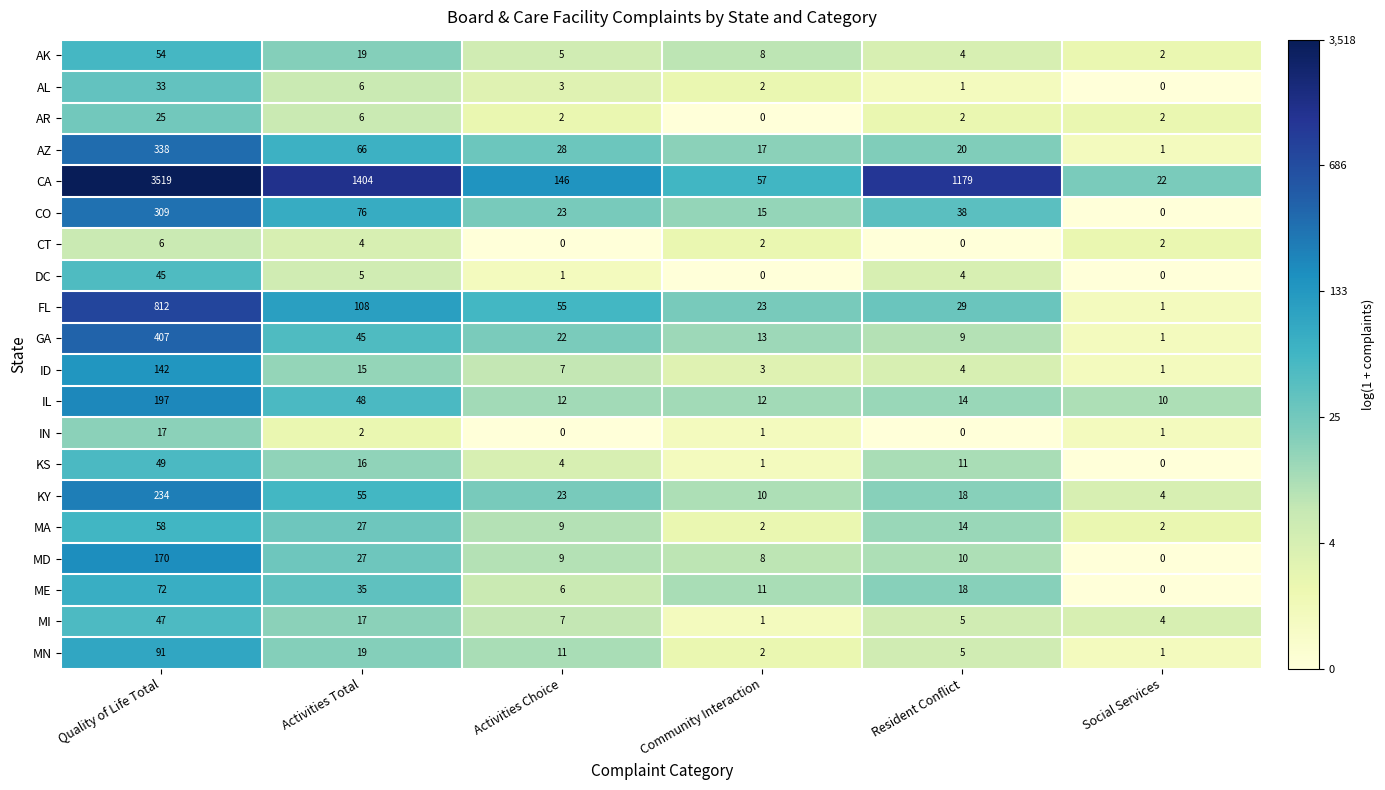

What is the difference between the maximum and minimum values in the DC series?

45